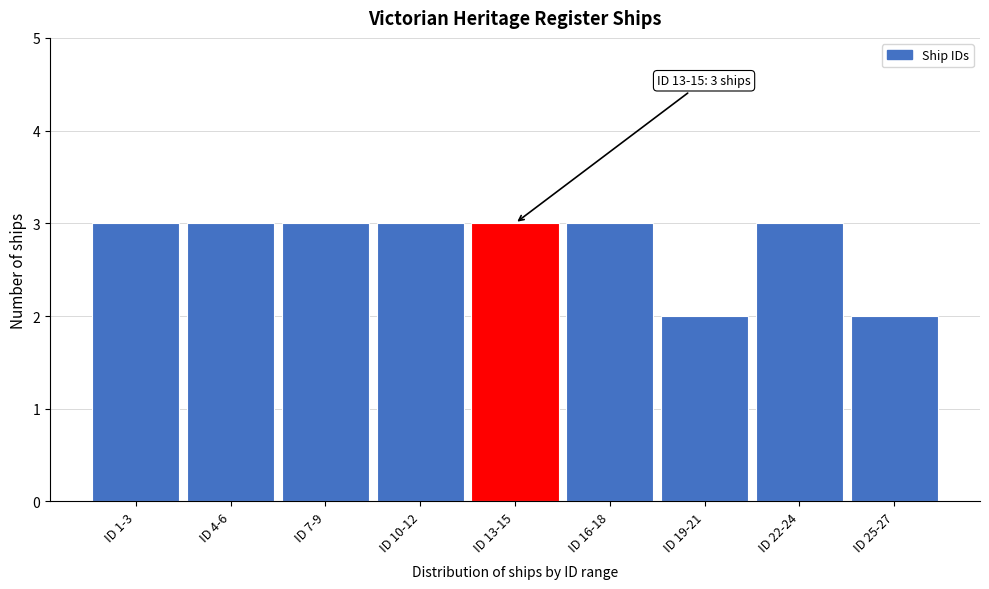

Reading left to right, extract all data points from this chart.

ID 1-3=3	ID 4-6=3	ID 7-9=3	ID 10-12=3	ID 13-15=3	ID 16-18=3	ID 19-21=2	ID 22-24=3	ID 25-27=2